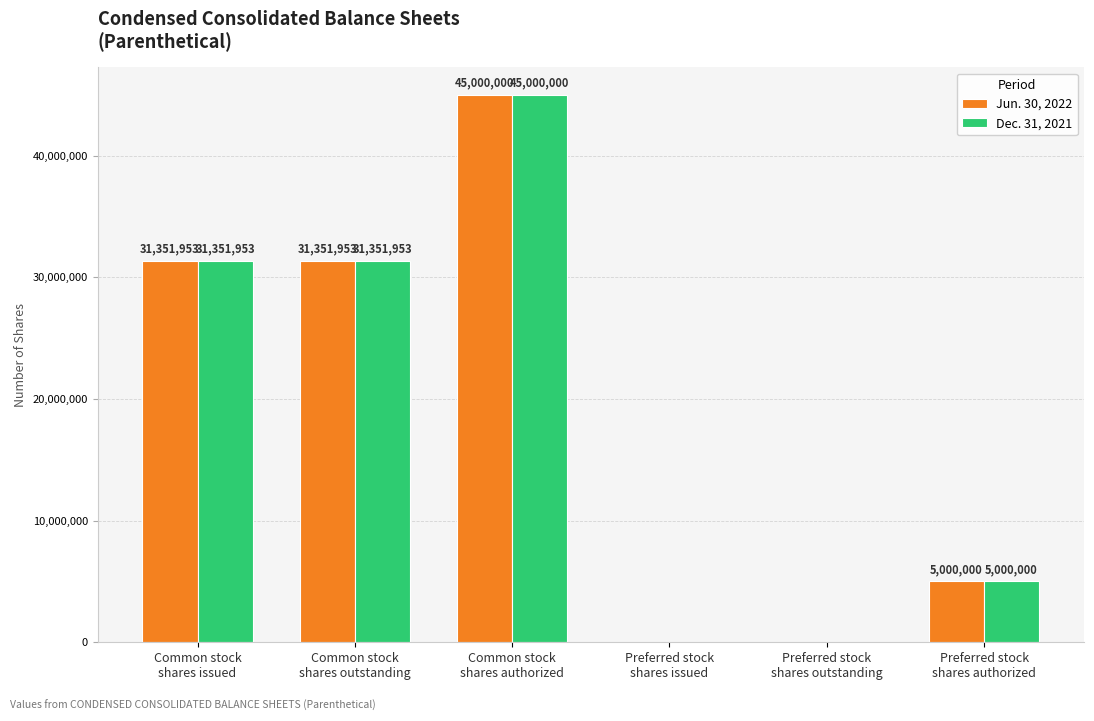

The Jun. 30, 2022 series shows 0 at Preferred stock
shares outstanding. True or false?

True